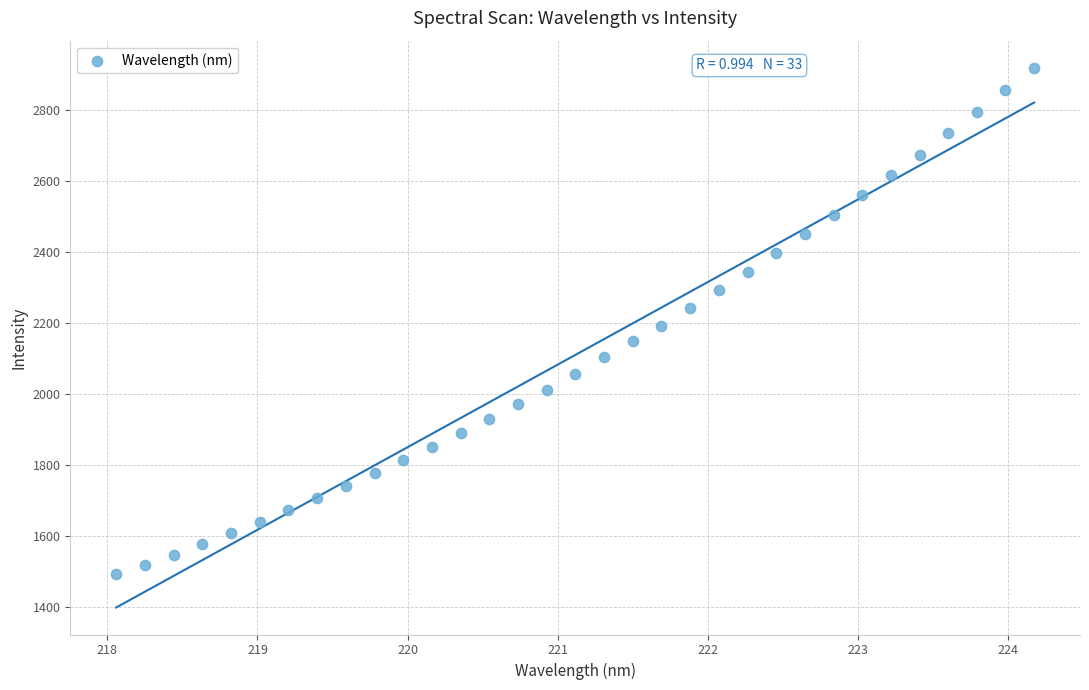

What is the range of Y values (max minus min)?

1425.1